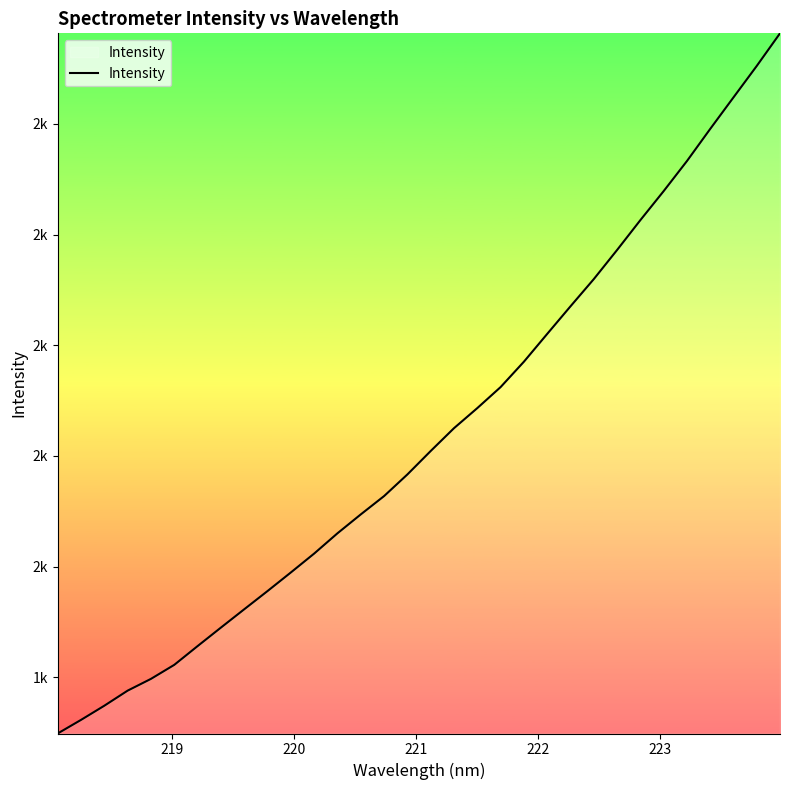

Does the chart have visible grid lines?

No